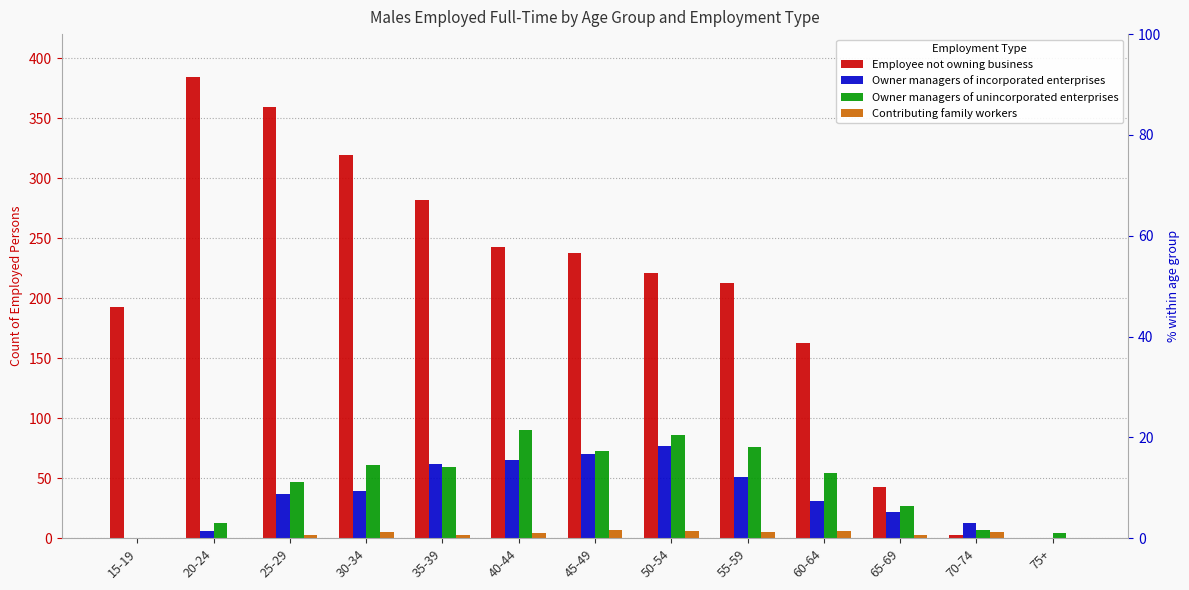

What position from the right is 60-64?

4